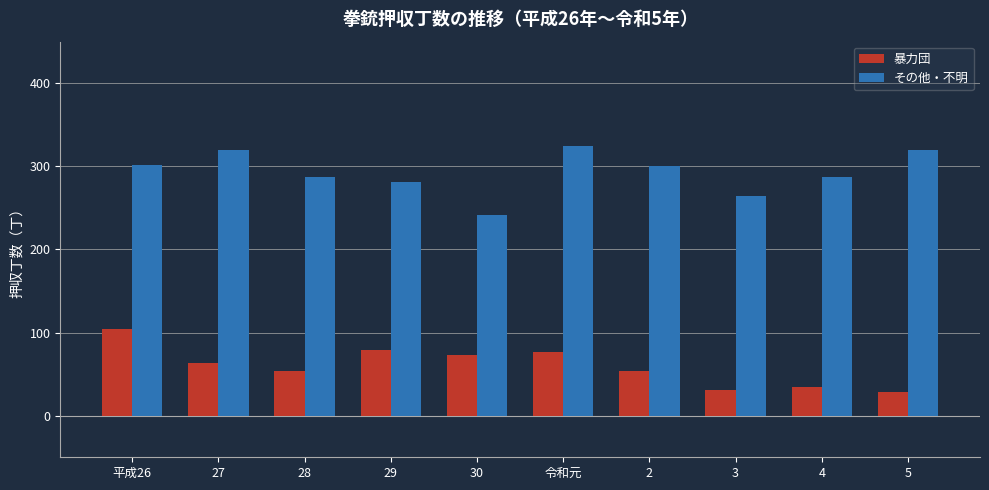

Does the chart contain any negative values?

No